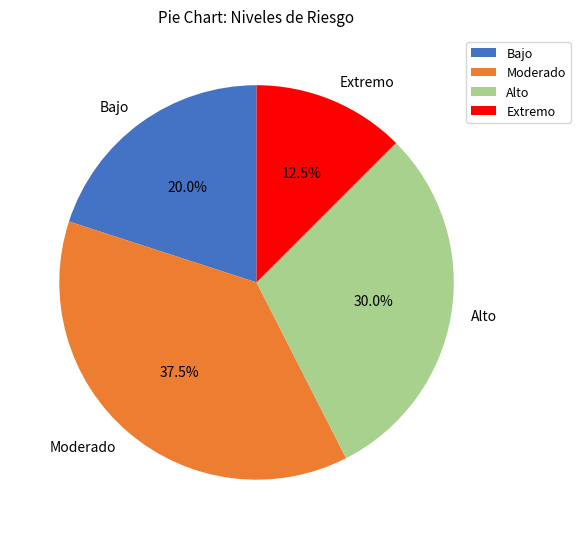

Does Moderado account for over 50% of the chart?

No